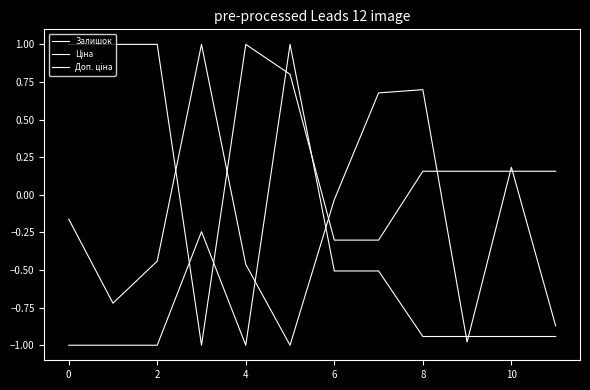

Reading left to right, list all the values displayed in this chart.

Залишок: -0.2	-0.7	-0.4	1.0	-0.5	-1.0	-0.0	0.7	0.7	-1.0	0.2	-0.9
Ціна: 1.0	1.0	1.0	-1.0	1.0	0.8	-0.3	-0.3	0.2	0.2	0.2	0.2
Доп. ціна: -1.0	-1.0	-1.0	-0.2	-1.0	1.0	-0.5	-0.5	-0.9	-0.9	-0.9	-0.9